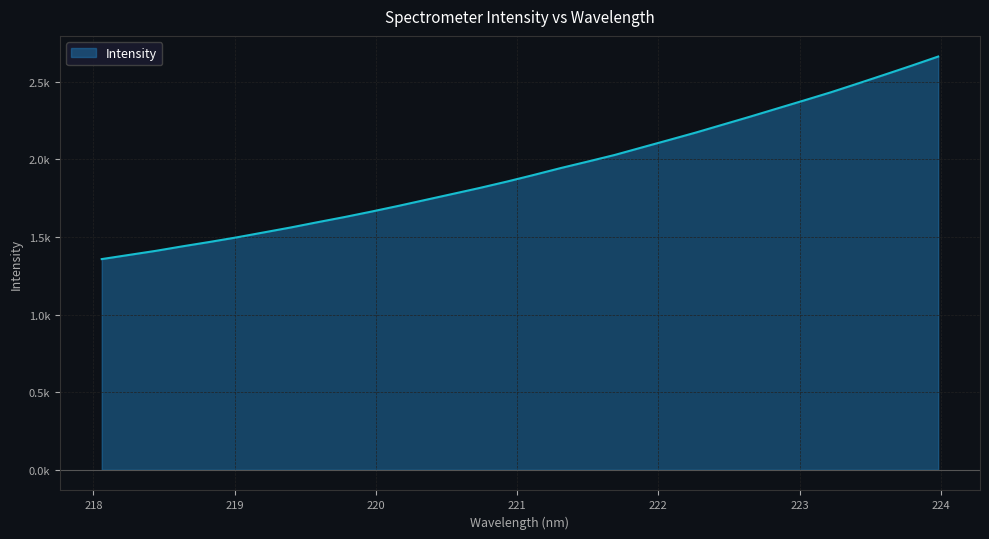

What is the value of the 6th point from the left?

1498.1